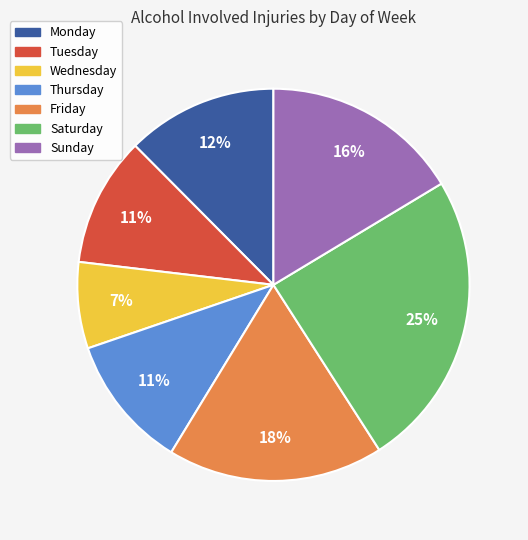

How many segments does this pie chart have?

7